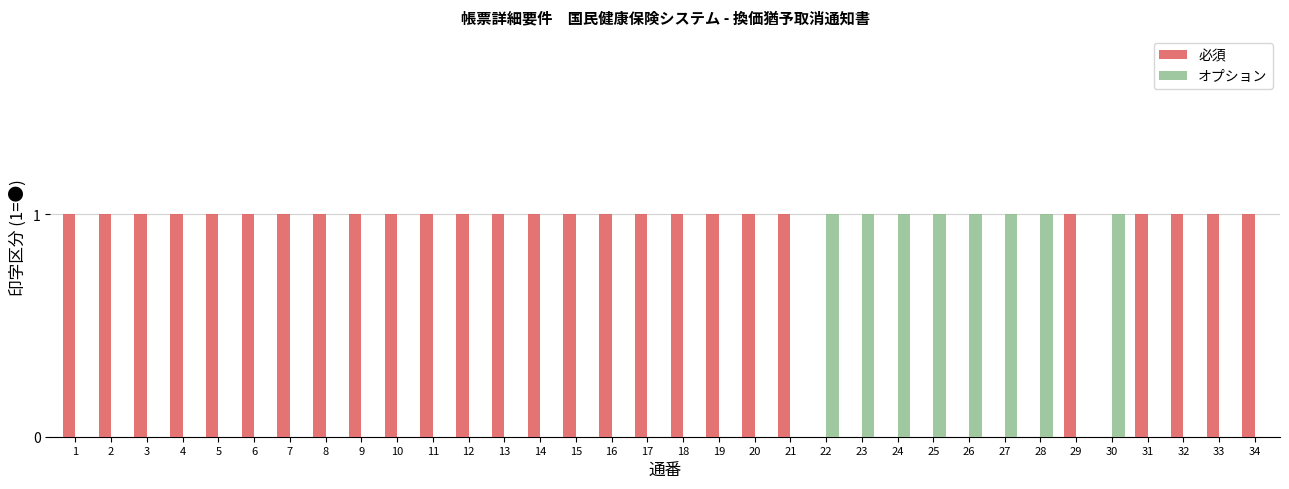

Reading right to left, extract all data points from this chart.

必須: 34=1	33=1	32=1	31=1	30=0	29=1	28=0	27=0	26=0	25=0	24=0	23=0	22=0	21=1	20=1	19=1	18=1	17=1	16=1	15=1	14=1	13=1	12=1	11=1	10=1	9=1	8=1	7=1	6=1	5=1	4=1	3=1	2=1	1=1
オプション: 34=0	33=0	32=0	31=0	30=1	29=0	28=1	27=1	26=1	25=1	24=1	23=1	22=1	21=0	20=0	19=0	18=0	17=0	16=0	15=0	14=0	13=0	12=0	11=0	10=0	9=0	8=0	7=0	6=0	5=0	4=0	3=0	2=0	1=0